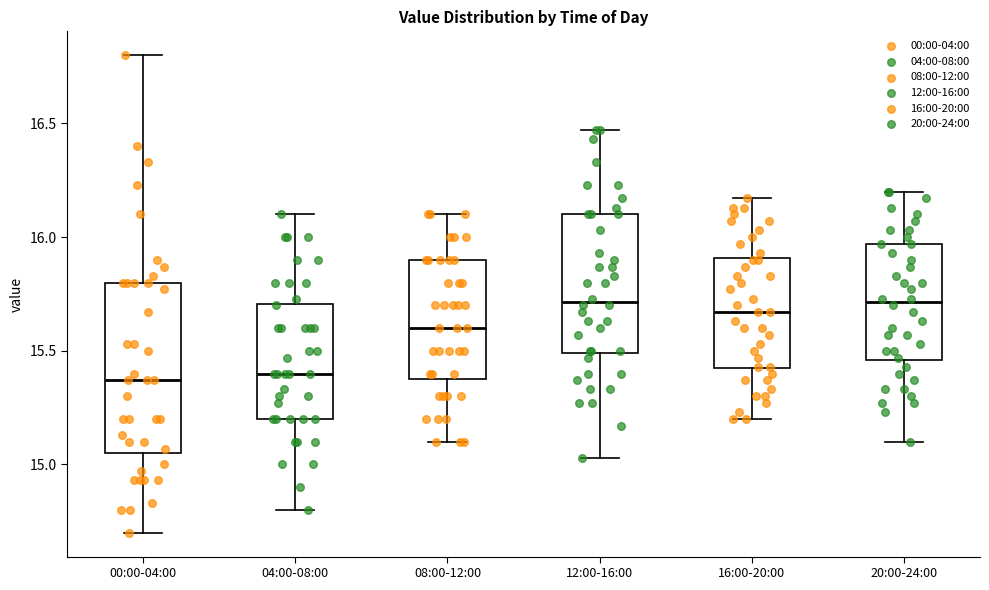

Reading left to right, read every box against the y-axis: the position of its median line, the range the box covers, and the ends of its whiskers. The values are not printed on the chart, so give them approximately, as read against the axis.

00:00-04:00: median 15.35, box 15.05 to 15.80, whiskers 14.70 to 16.80
04:00-08:00: median 15.40, box 15.20 to 15.70, whiskers 14.80 to 16.10
08:00-12:00: median 15.60, box 15.40 to 15.90, whiskers 15.10 to 16.10
12:00-16:00: median 15.70, box 15.50 to 16.10, whiskers 15.05 to 16.45
16:00-20:00: median 15.65, box 15.40 to 15.90, whiskers 15.20 to 16.15
20:00-24:00: median 15.70, box 15.45 to 15.95, whiskers 15.10 to 16.20